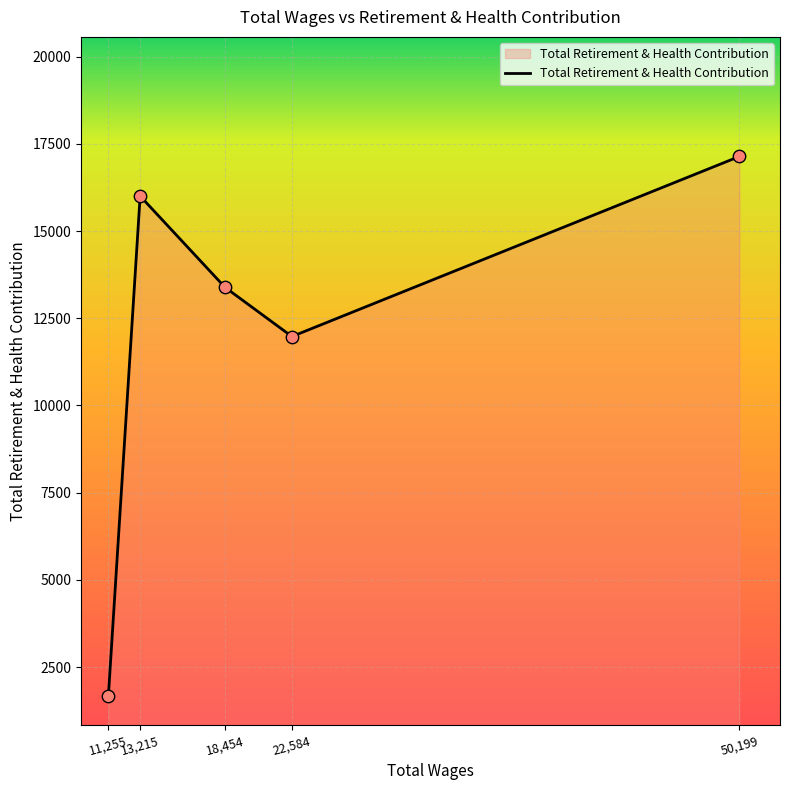

What is the change in value from 11,255 to 22,584?

+10303